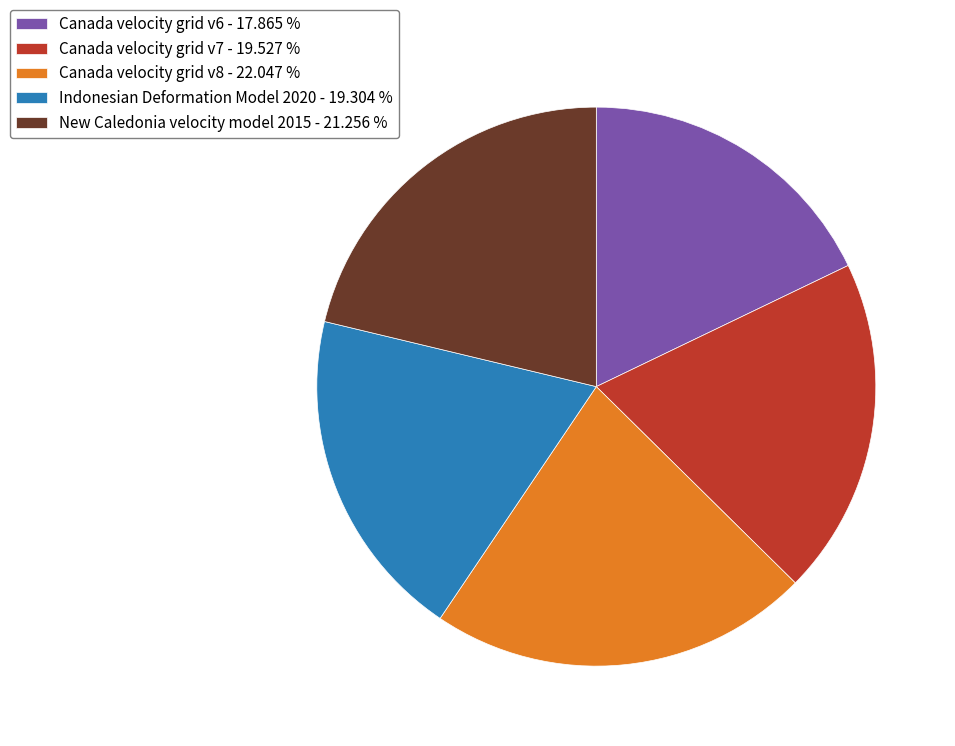

What is the largest slice in the pie chart?

Canada velocity grid v8